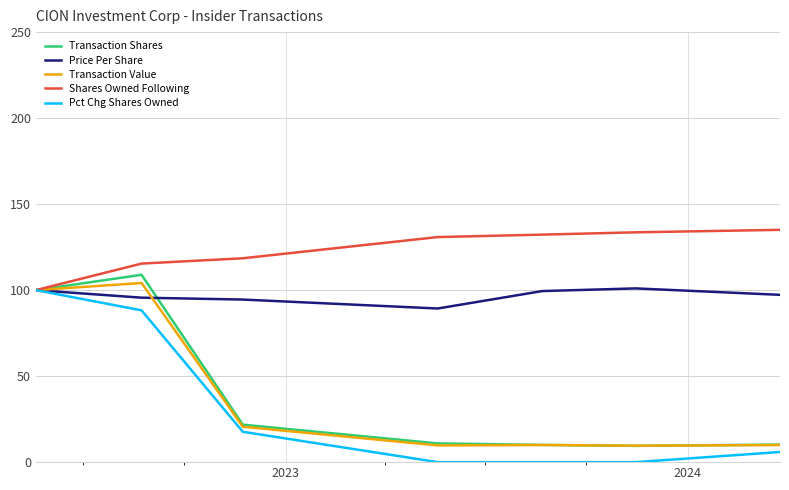

Which series has the largest total across all categories?

Shares Owned Following